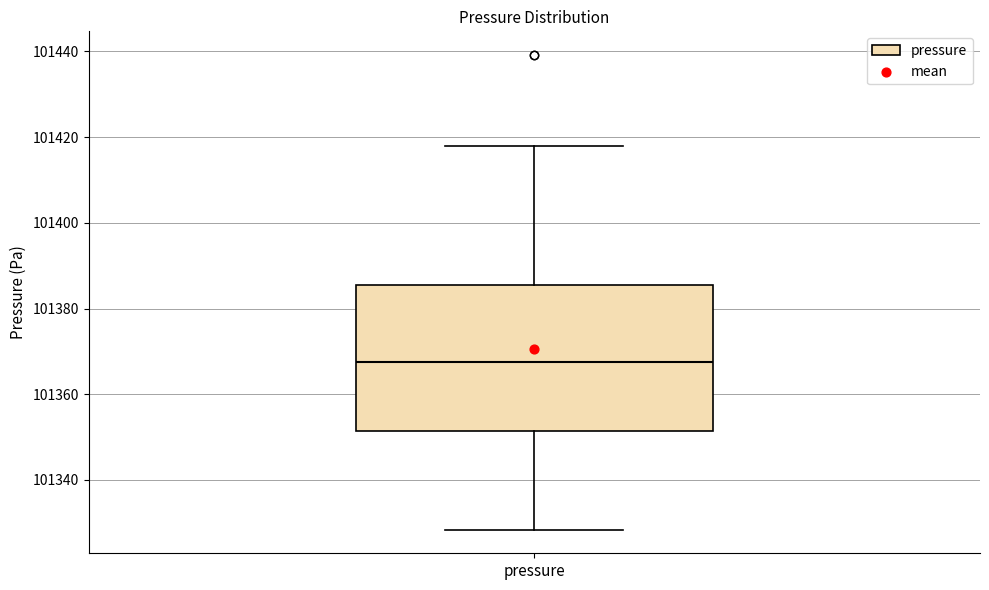

Transcribe this box plot: give where the median line is, the range the box spans, and where the two whiskers end, as read against the y-axis. The values are not printed on the chart, so give them approximately, as read against the axis.

median 101368, box 101352 to 101386, whiskers 101328 to 101418